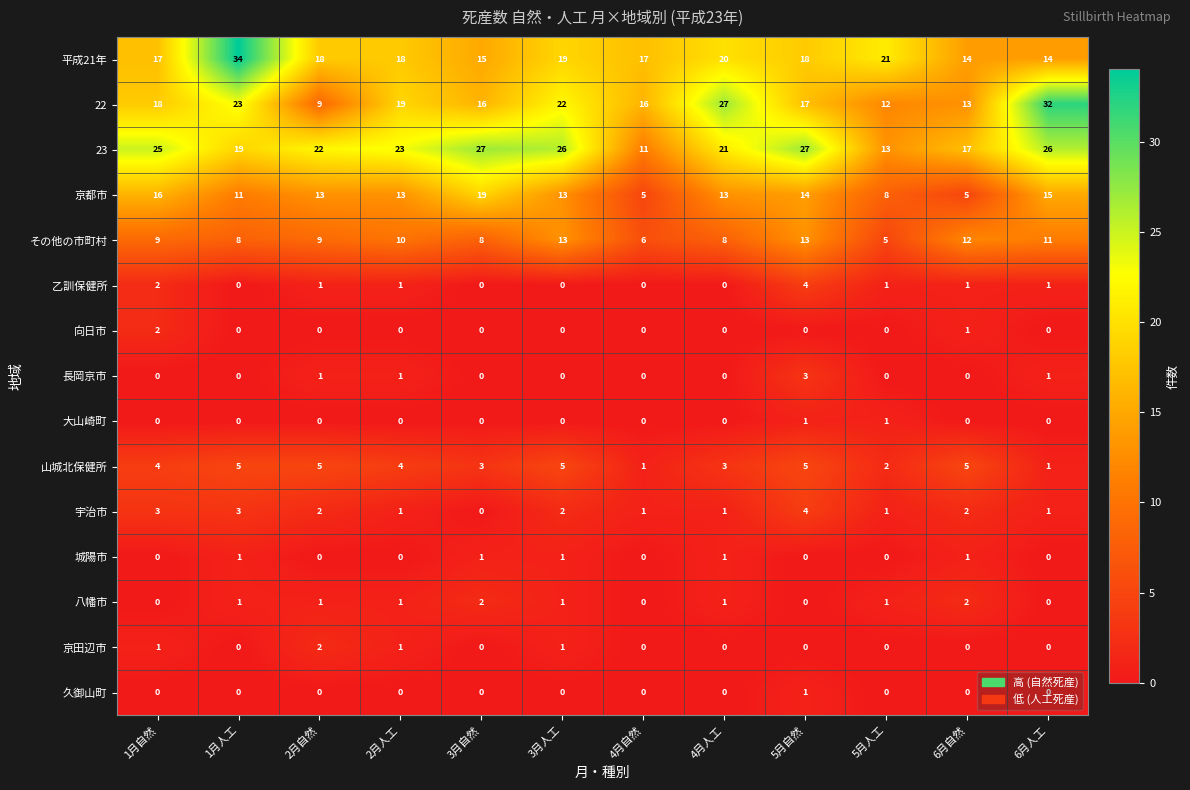

Which series changed the most between 1月自然 and 2月自然?

22